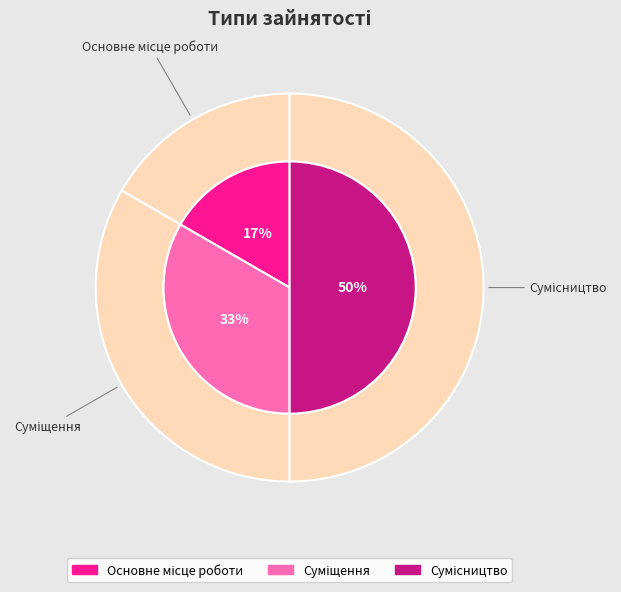

To the nearest percent, what is the average slice percentage?

33%